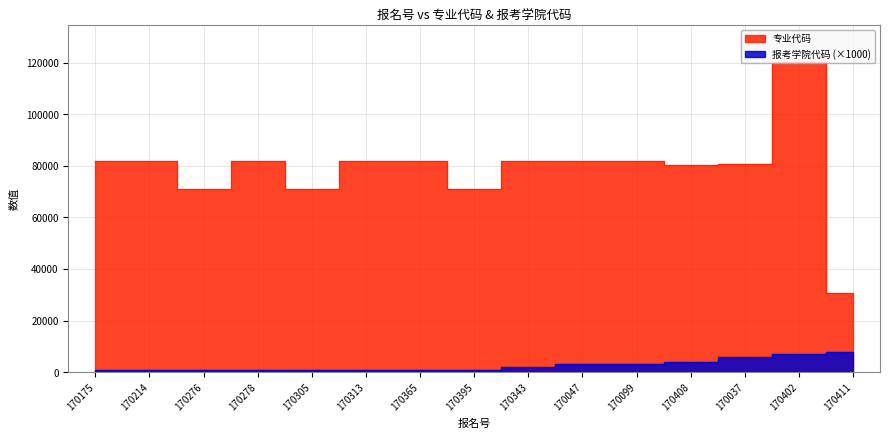

What is the lowest value of the 报考学院代码 series?

1000